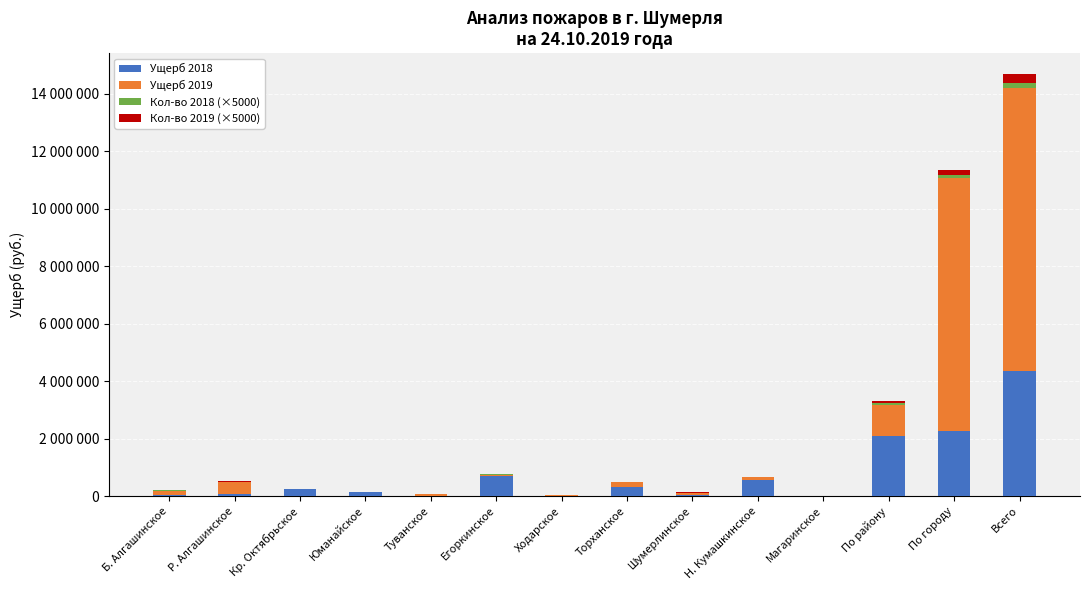

List the series in order of their peak value, highest first.

Ущерб 2019, Ущерб 2018, Кол-во 2019 (×5000), Кол-во 2018 (×5000)